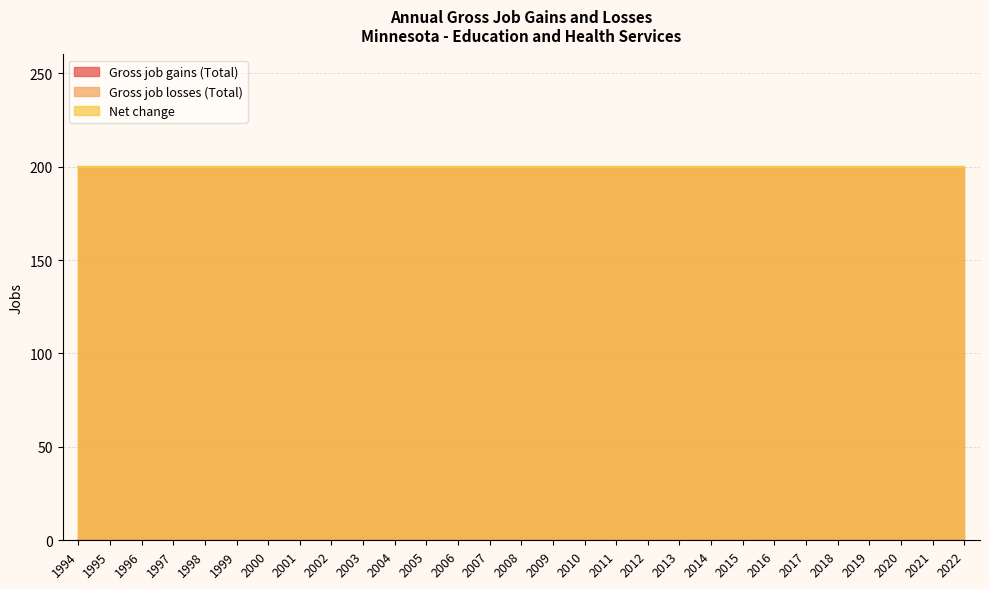

Is it true that Gross job gains (Total) equals 200 at 2001?

True